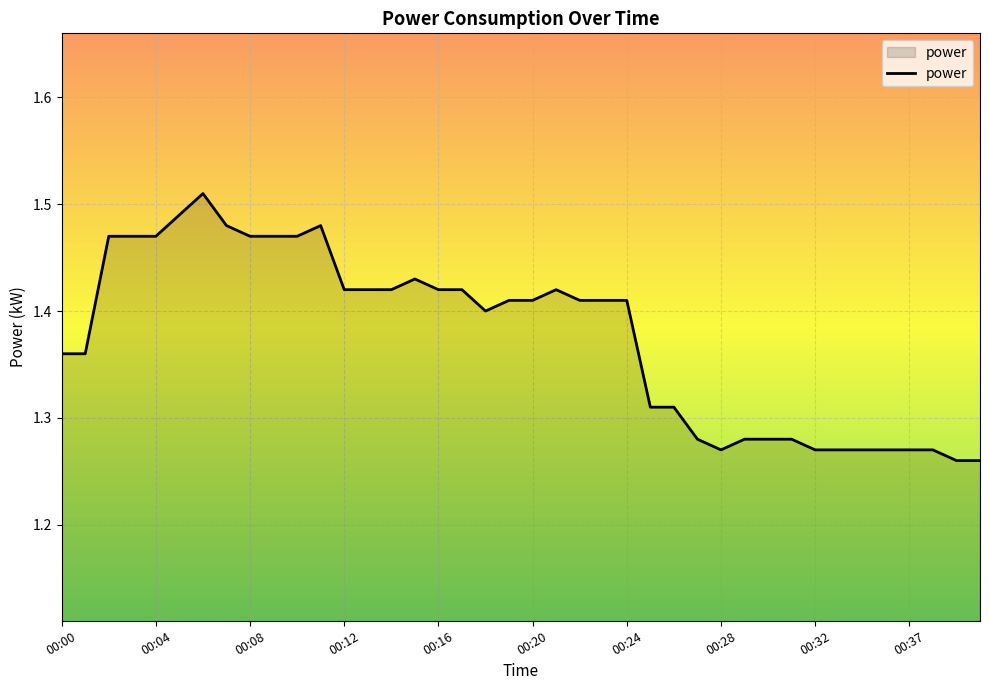

How many lines are shown in the chart?

1